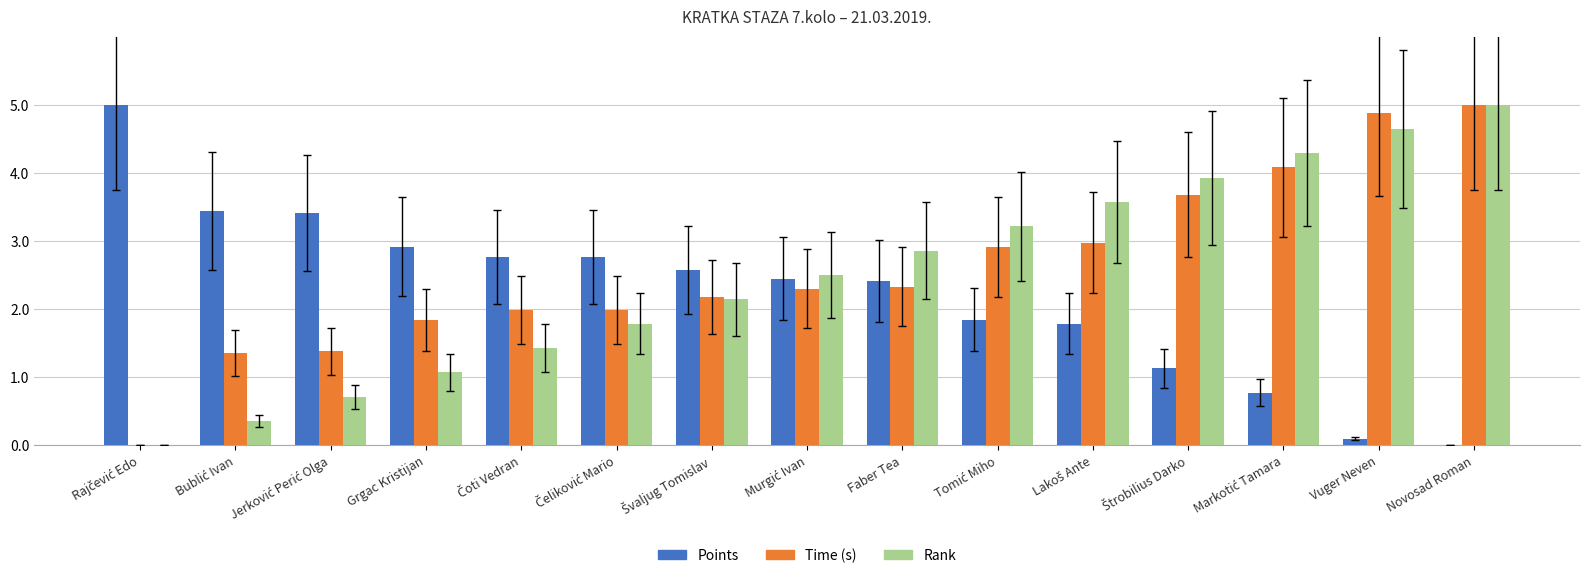

At which category is the sum across all series the highest?

Novosad Roman